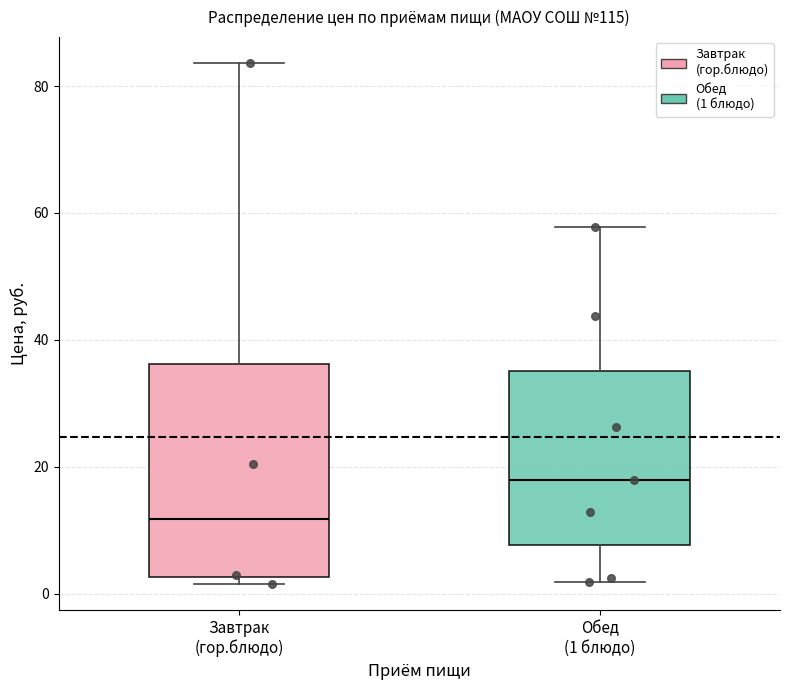

Reading left to right, transcribe this box plot: for each box, give where its median line is, the range the box spans, and where its two whiskers end, as read against the y-axis. The values are not printed on the chart, so give them approximately, as read against the axis.

Завтрак (гор.блюдо): median 12, box 2 to 36, whiskers 2 (just below the box's lower edge) to 84
Обед (1 блюдо): median 18, box 8 to 36, whiskers 2 to 58